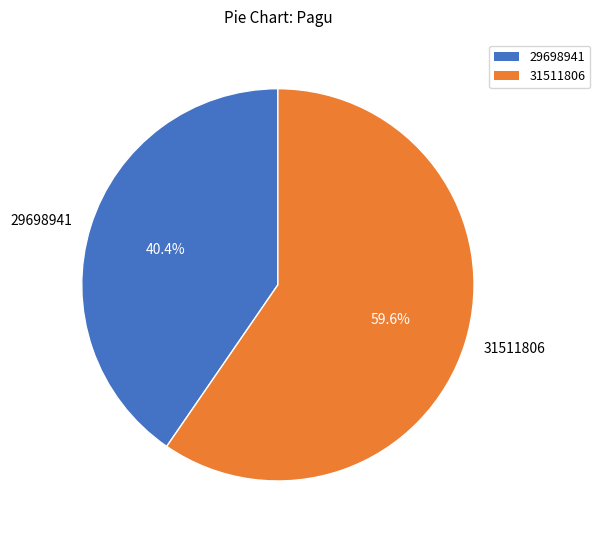

What is the smallest slice in the pie chart?

29698941